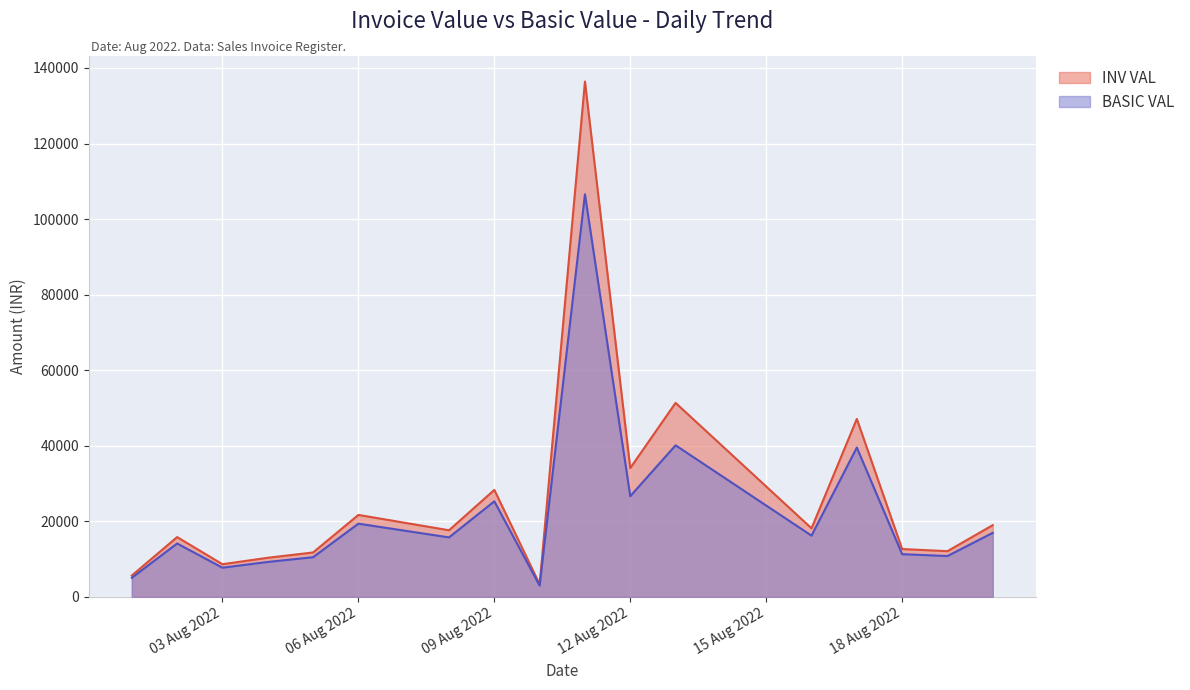

What is the difference between the highest and lowest values at 06 Aug 2022?

2324.2